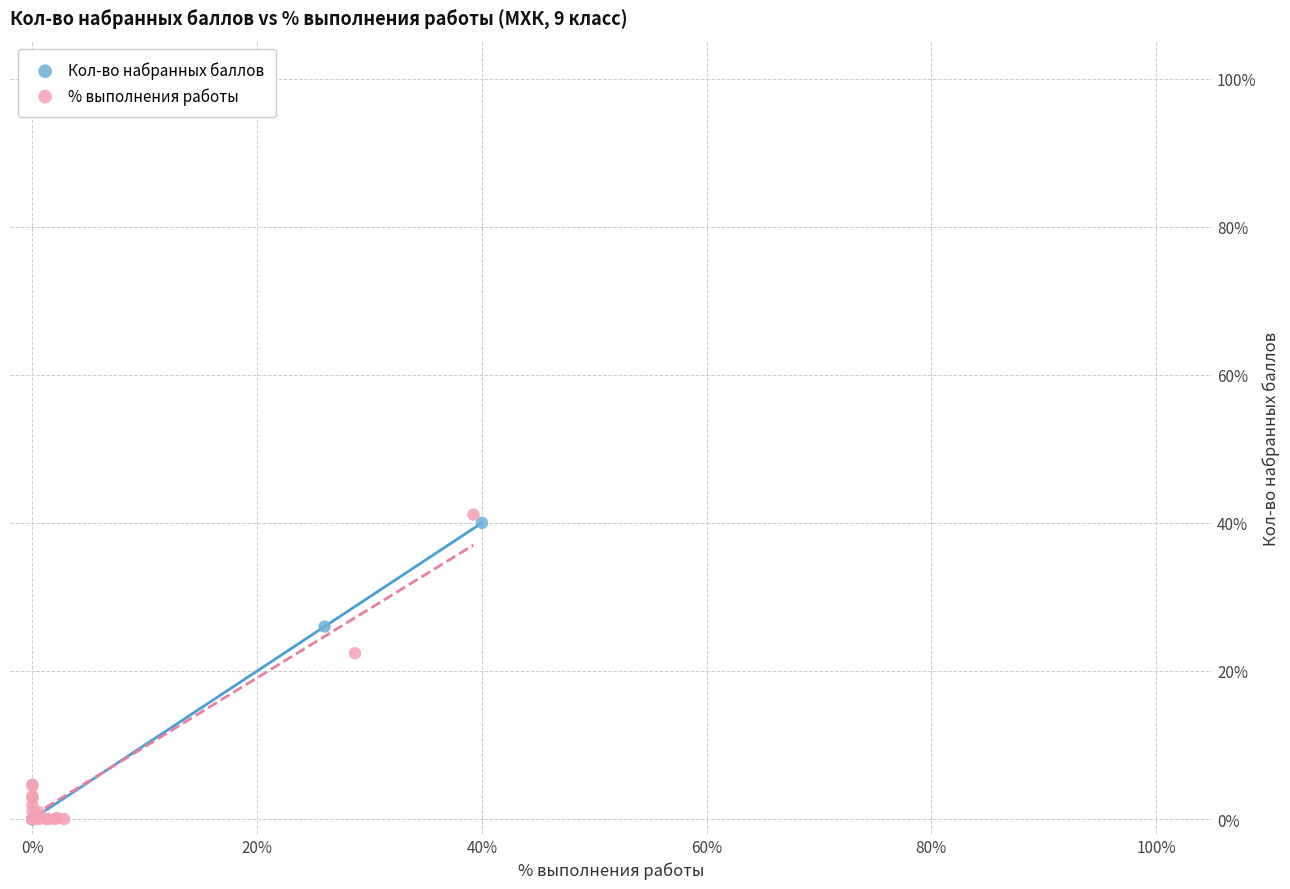

Which series contains the highest Y value?

% выполнения работы